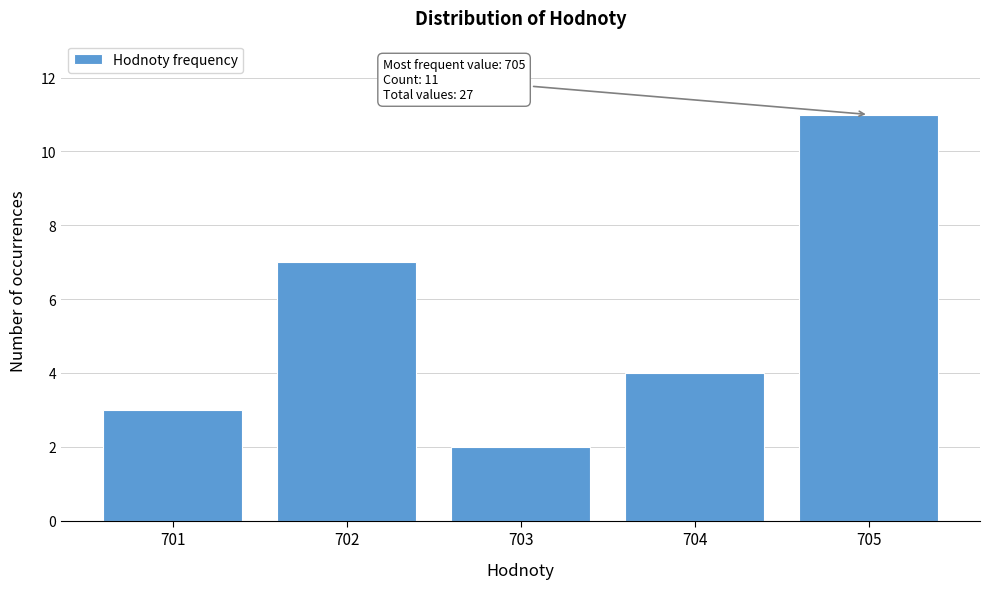

Reading left to right, extract all data points from this chart.

701=3	702=7	703=2	704=4	705=11